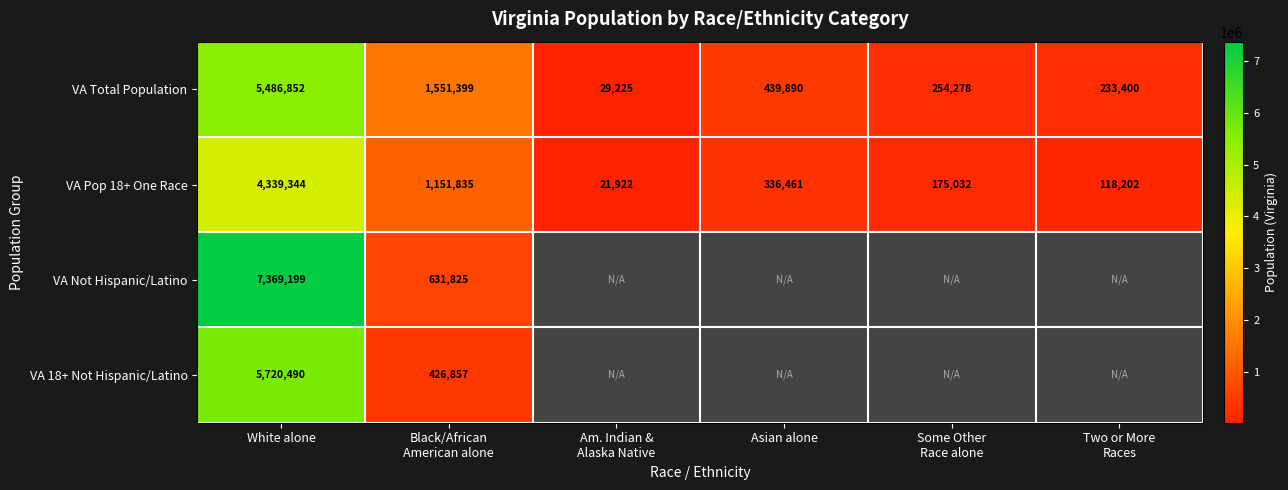

Where does the VA Total Population series first go above 439890?

White alone